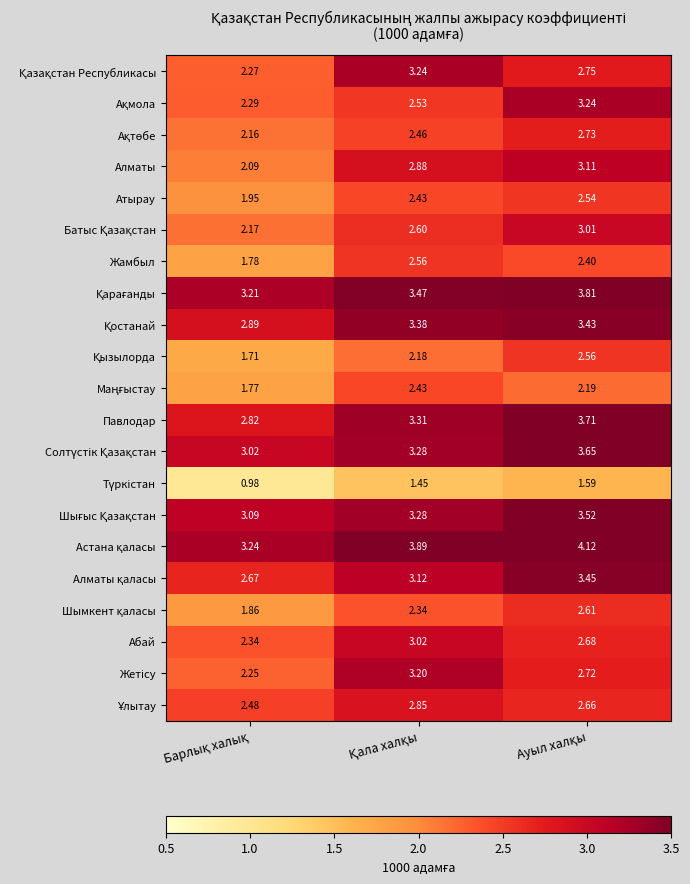

Which series has the largest range (max minus min)?

Алматы